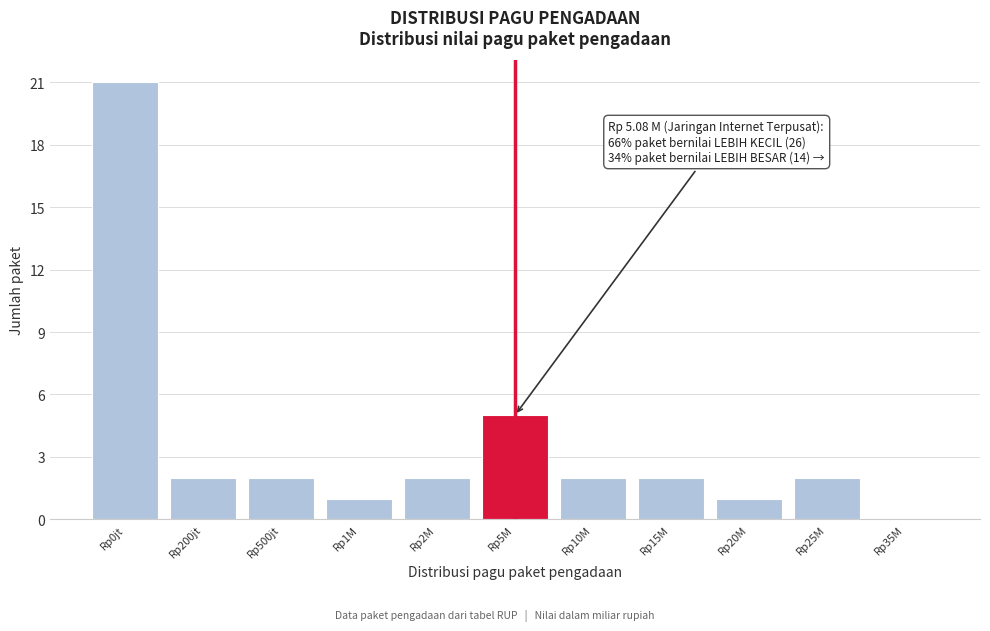

Reading right to left, list all the values displayed in this chart.

Rp35M=0	Rp25M=2	Rp20M=1	Rp15M=2	Rp10M=2	Rp5M=5	Rp2M=2	Rp1M=1	Rp500jt=2	Rp200jt=2	Rp0jt=21